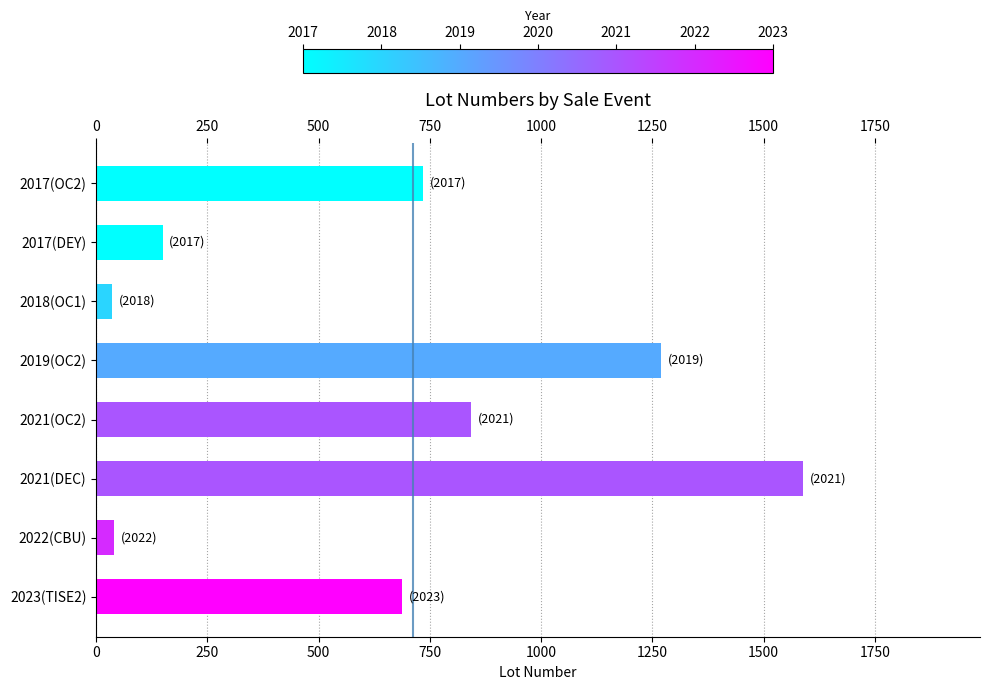

At which category does the chart reach its peak across all series?

2021(DEC)